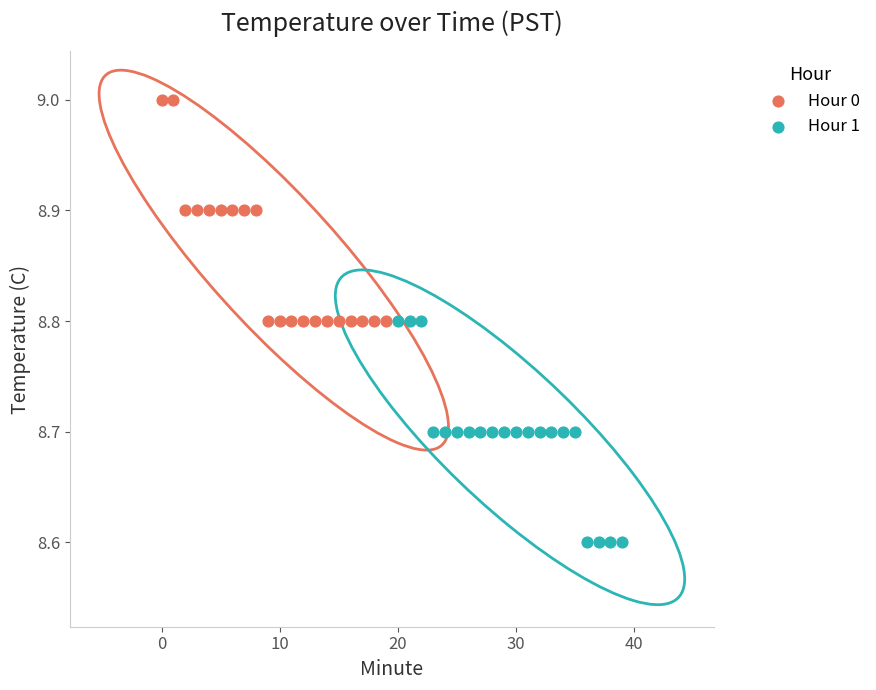

Which series contains the highest Y value?

Hour 0